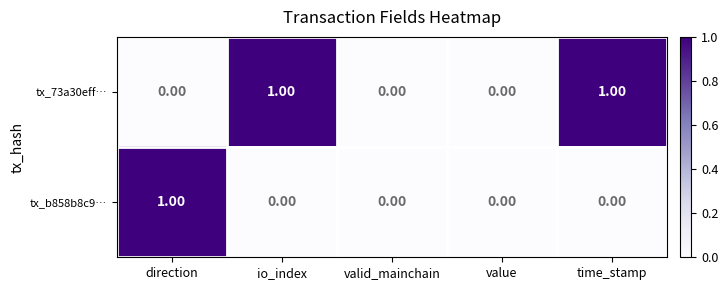

At time_stamp, list the series in order from smallest to largest.

tx_b858b8c9…, tx_73a30eff…